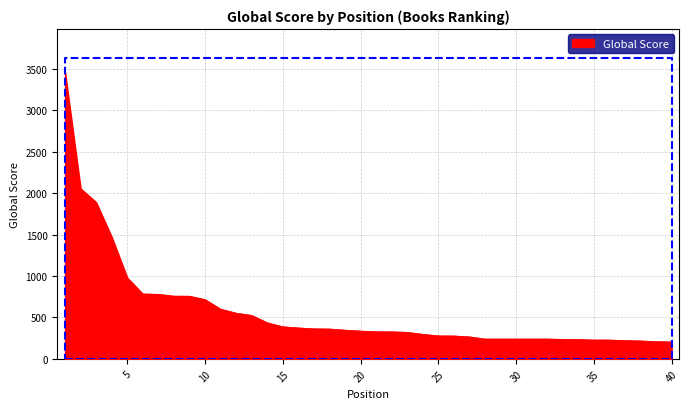

Which has a higher value, 6 or 24?

6